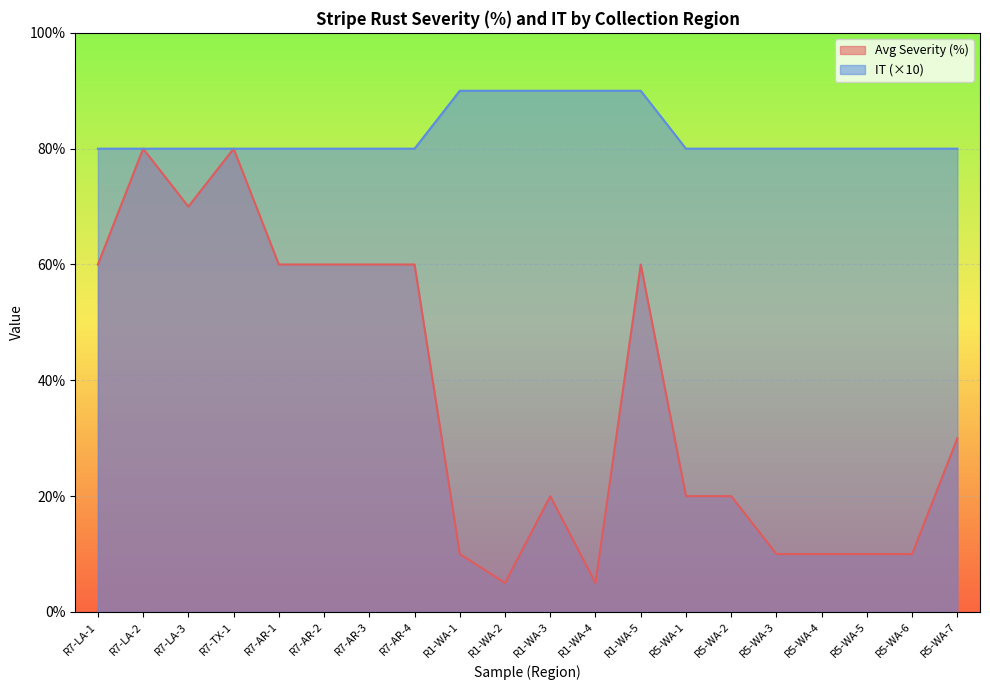

What is the difference between the maximum and second lowest values in the Avg Severity (%) series?

75